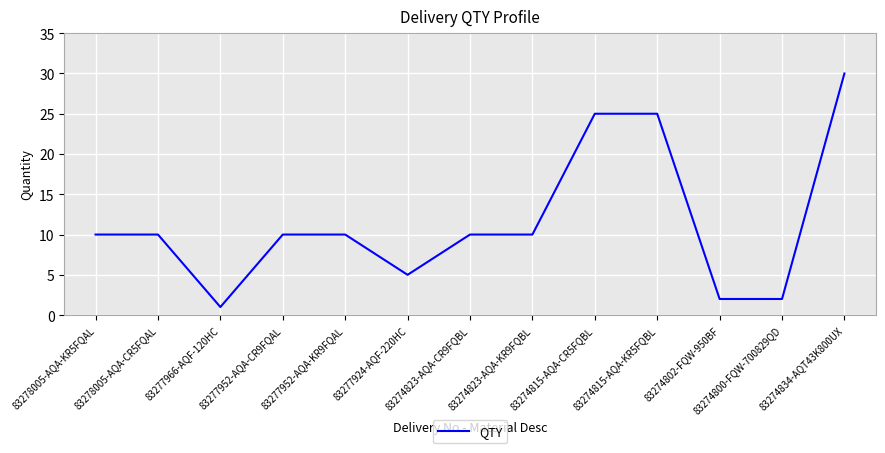

Between 83277952-AQA-CR9FQAL and 83274834-AQT43K800UX, which is larger?

83274834-AQT43K800UX